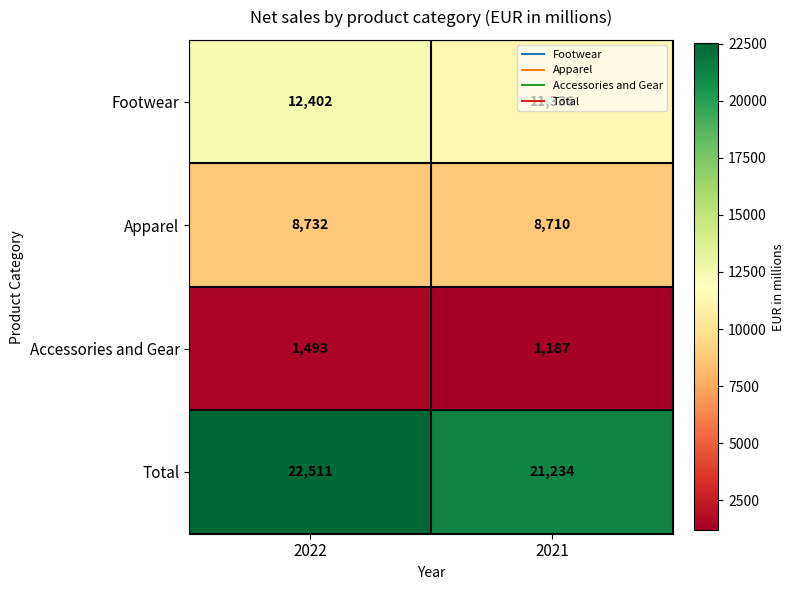

What is the difference between the Accessories and Gear values at 2022 and 2021?

306